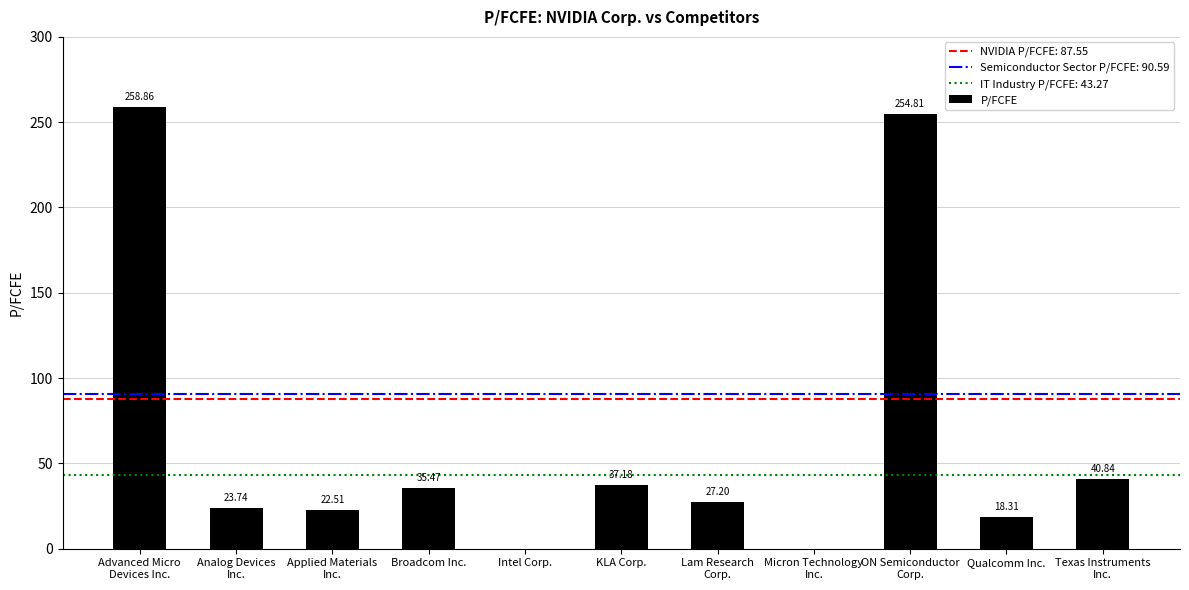

What is the difference between the values at Qualcomm Inc. and Analog Devices
Inc.?

5.4